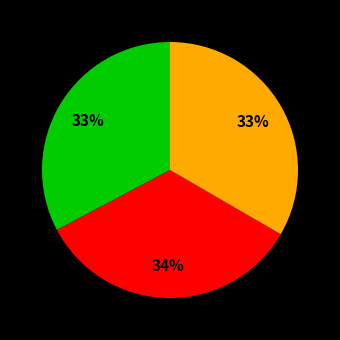

Is there any slice that represents more than half of the pie?

No